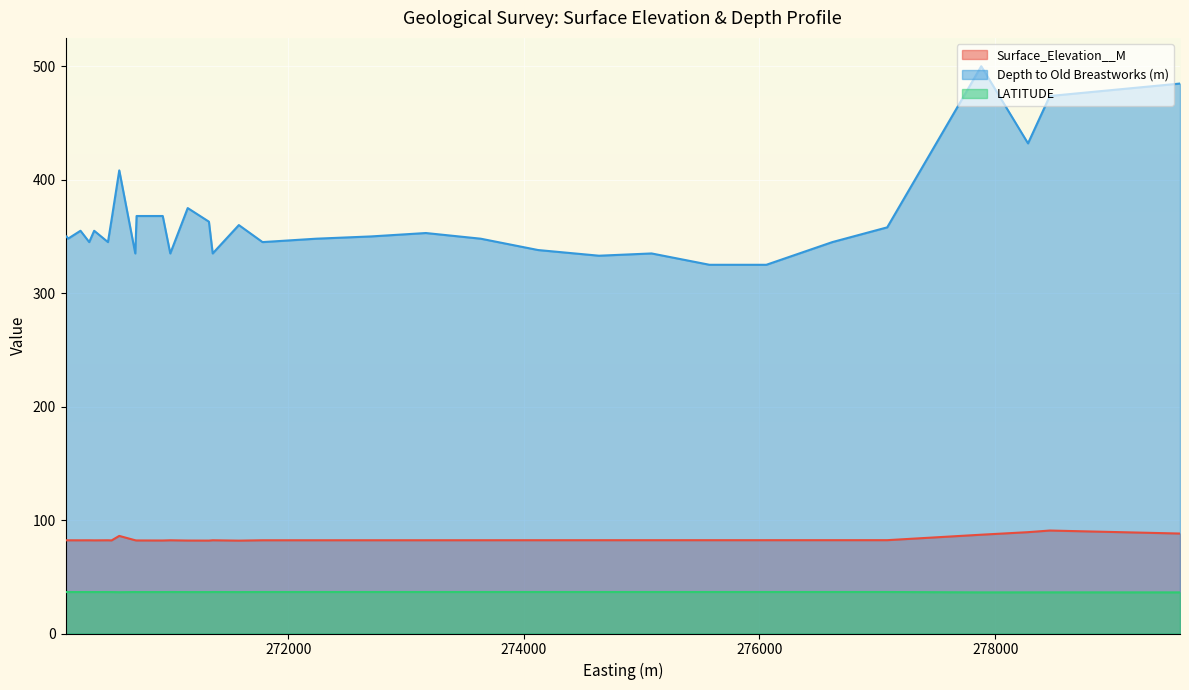

The LATITUDE series shows 59.3 at 24. True or false?

False